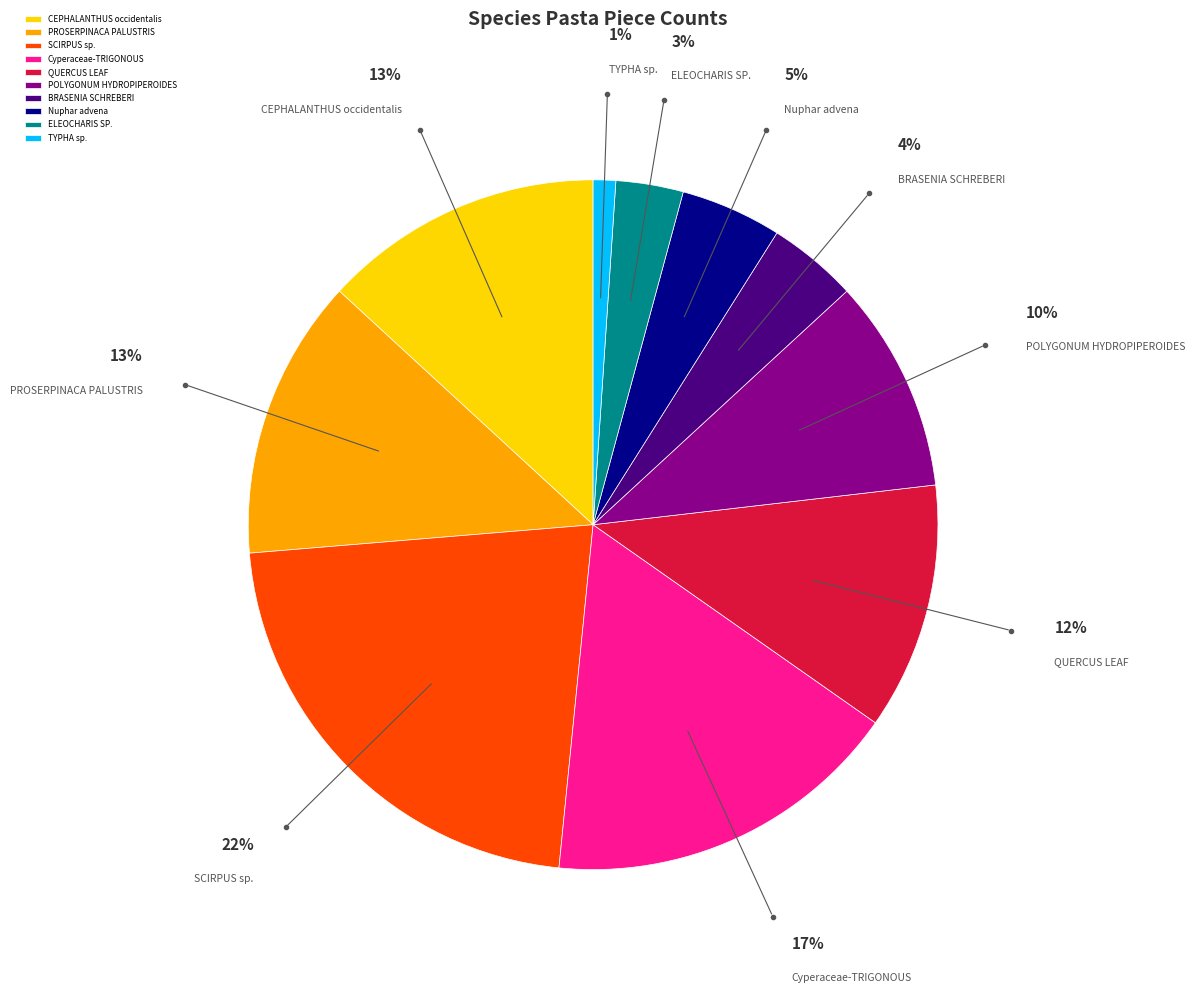

Do SCIRPUS sp. and QUERCUS LEAF together represent more than half of the pie?

No